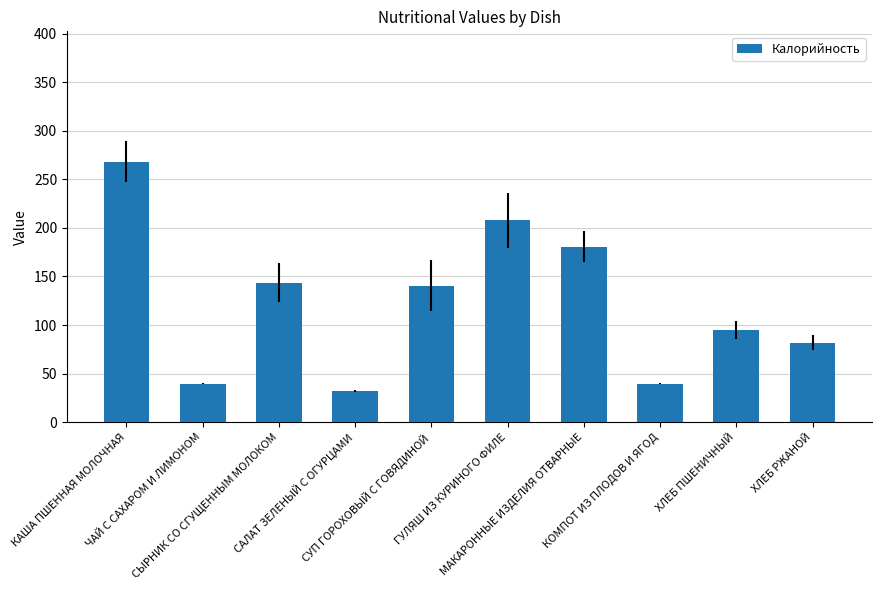

Which label corresponds to the largest value in the chart?

КАША ПШЕННАЯ МОЛОЧНАЯ